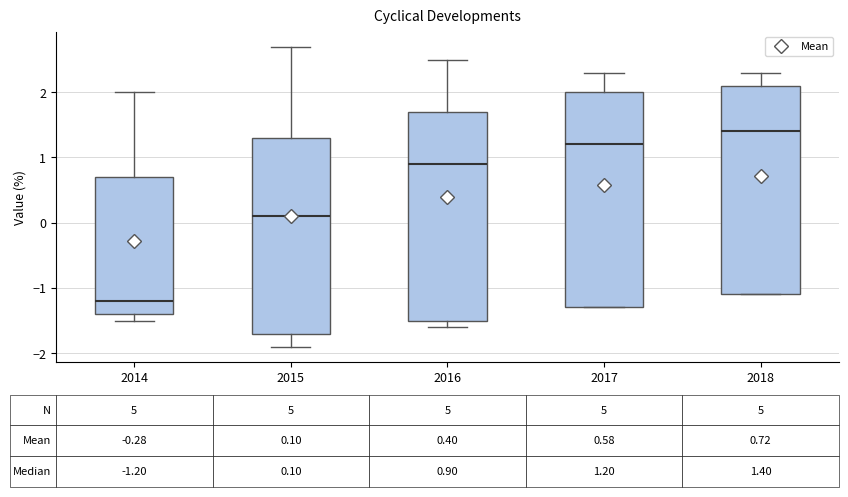

Which box's median line is the lowest?

2014